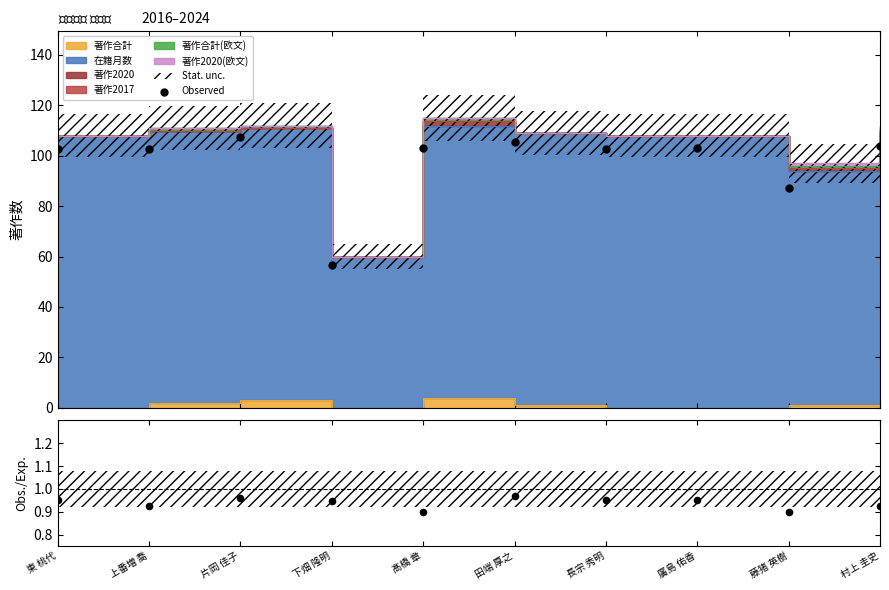

Which series contains the lowest Y value?

Obs./Exp.